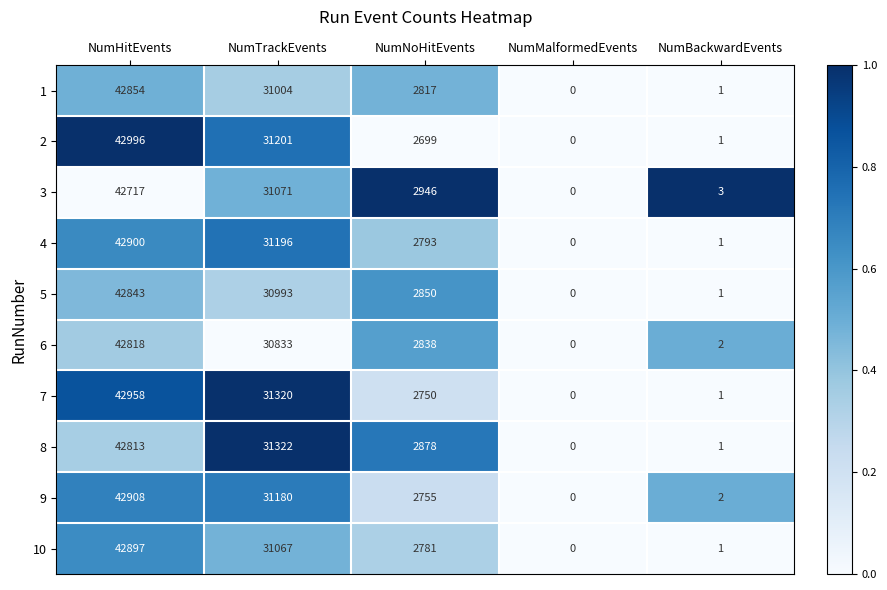

Rank the series at NumHitEvents from highest to lowest value.

2, 7, 9, 4, 10, 1, 5, 6, 8, 3